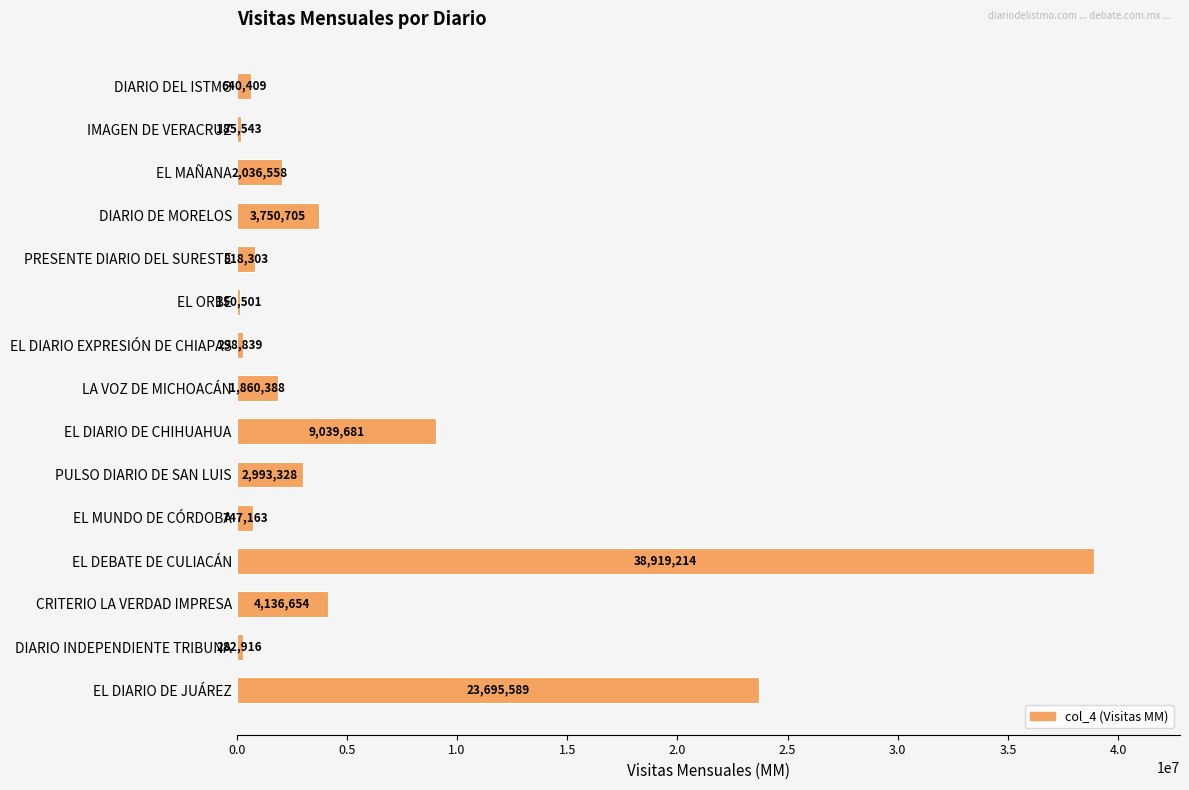

Rank the categories by value from highest to lowest.

EL DEBATE DE CULIACÁN, EL DIARIO DE JUÁREZ, EL DIARIO DE CHIHUAHUA, CRITERIO LA VERDAD IMPRESA, DIARIO DE MORELOS, PULSO DIARIO DE SAN LUIS, EL MAÑANA, LA VOZ DE MICHOACÁN, PRESENTE DIARIO DEL SURESTE, EL MUNDO DE CÓRDOBA, DIARIO DEL ISTMO, EL DIARIO EXPRESIÓN DE CHIAPAS, DIARIO INDEPENDIENTE TRIBUNA, IMAGEN DE VERACRUZ, EL ORBE